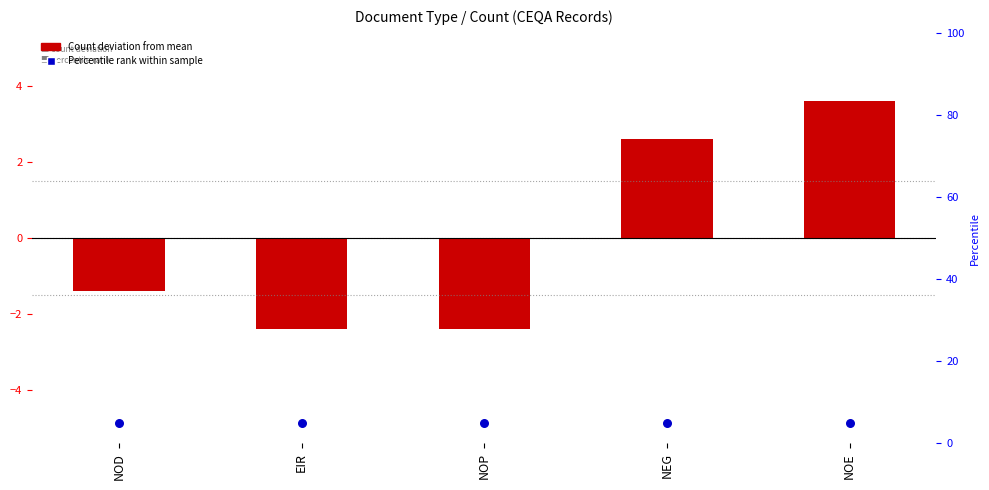

Is the value of Count (deviation from mean) at NOP greater than the value of Percentile rank marker at EIR?

Yes